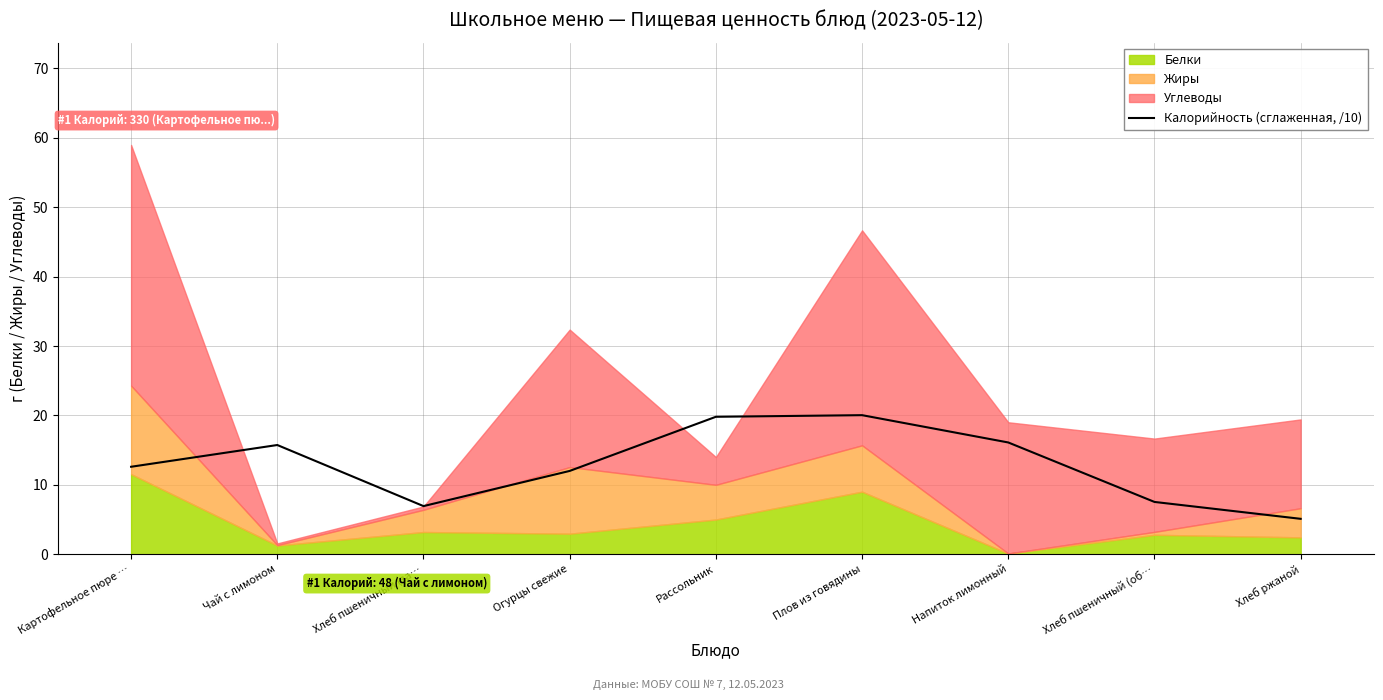

How many interior local peaks (higher than both neighbors) does the data have?

2